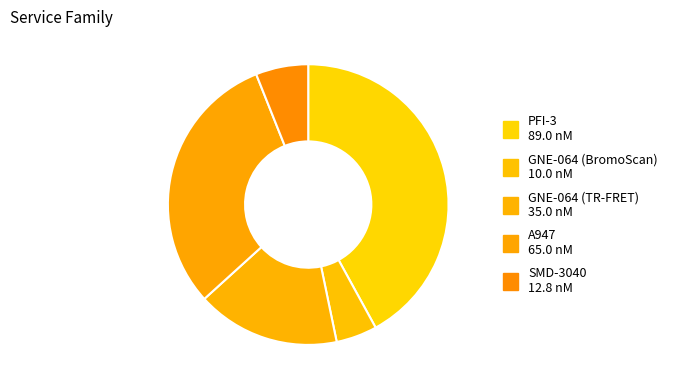

True or false: SMD-3040 accounts for 21% of the total.

False